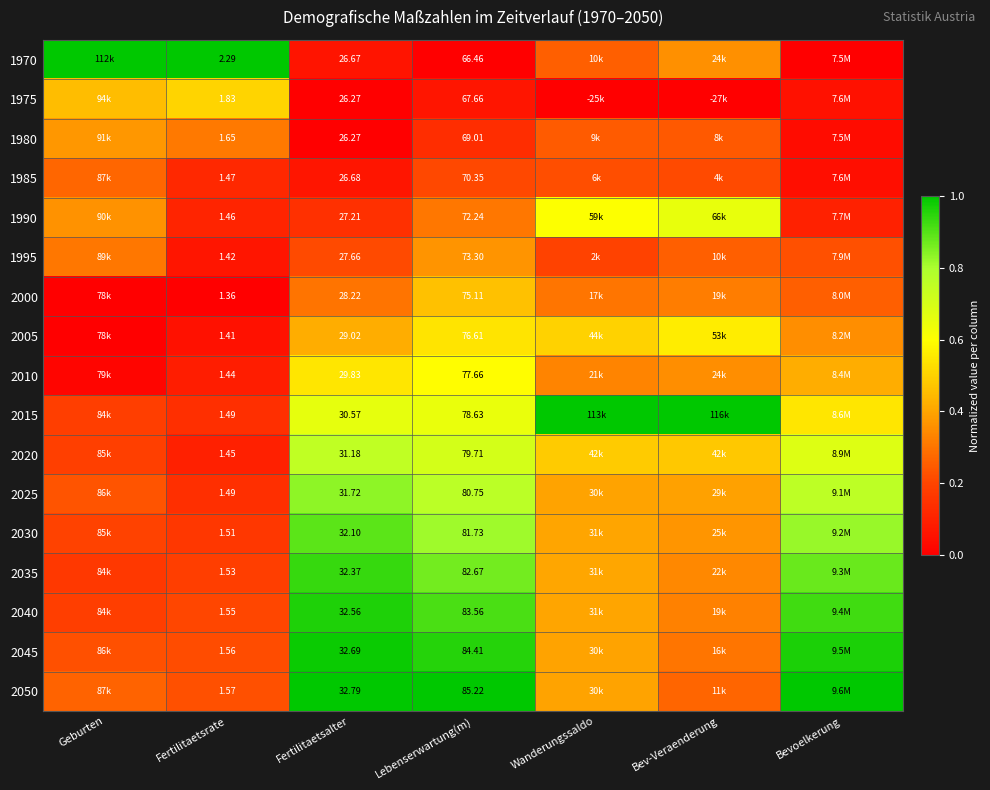

List the series in order of their peak value, highest first.

1970, 2015, 2050, 2045, 2040, 2035, 2030, 2025, 2020, 1990, 2010, 2005, 1975, 2000, 1980, 1995, 1985